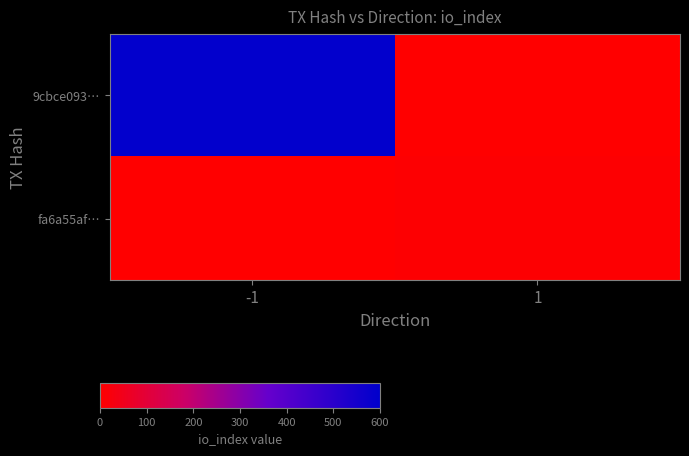

How many distinct data groups are displayed?

2